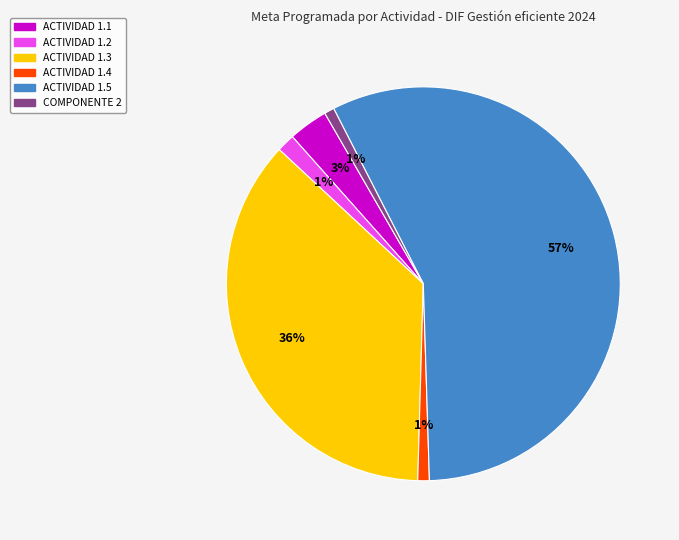

True or false: ACTIVIDAD 1.1 accounts for 3% of the total.

True